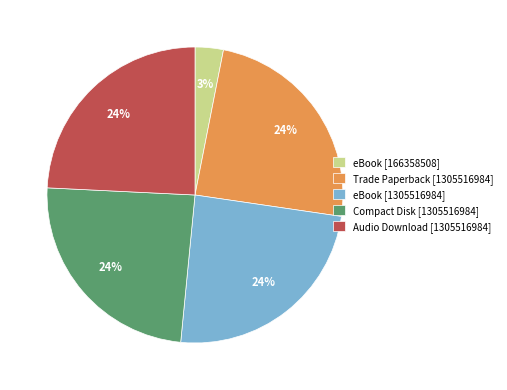

To the nearest percent, what is the average slice percentage?

20%